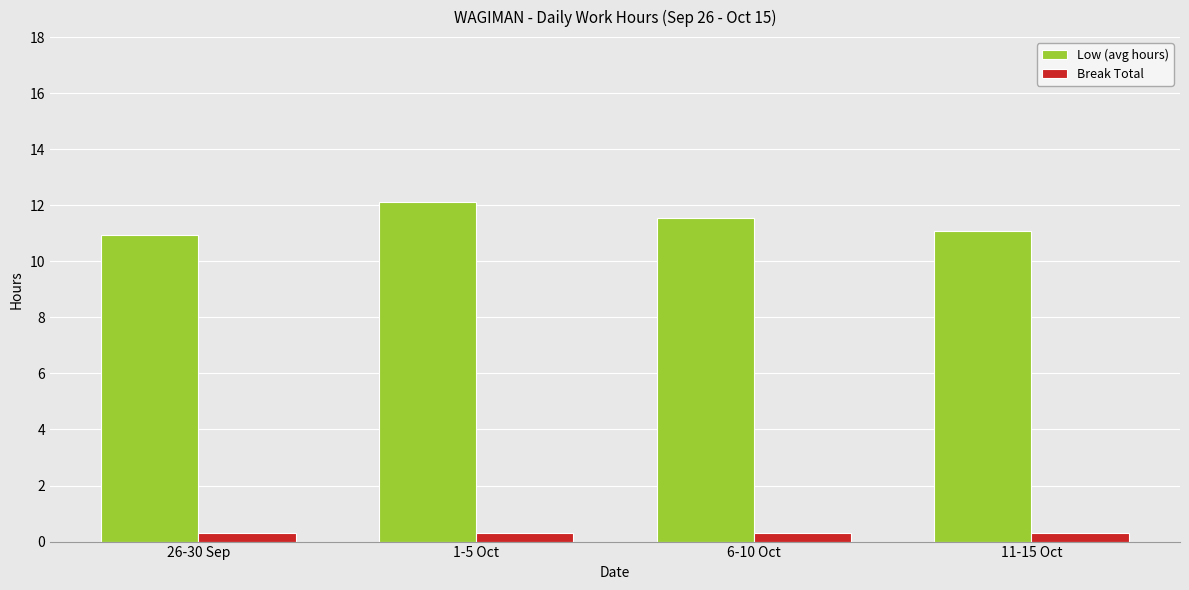

Which has a higher value, 11-15 Oct or 26-30 Sep?

11-15 Oct